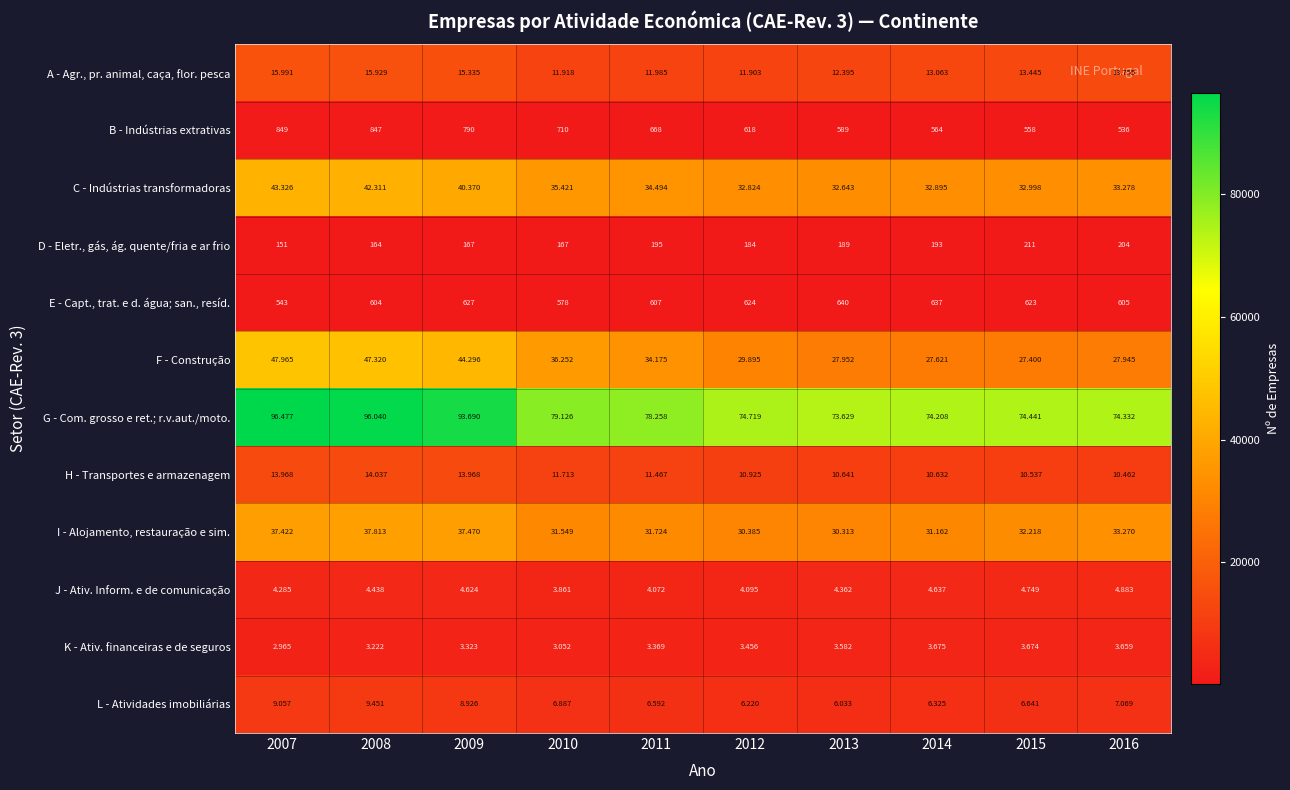

What is the greatest value displayed?

96477